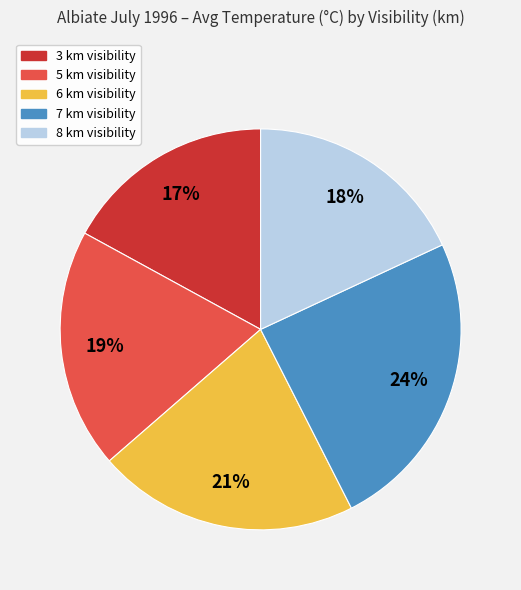

Is it true that 3 km visibility is 17% of the pie?

True